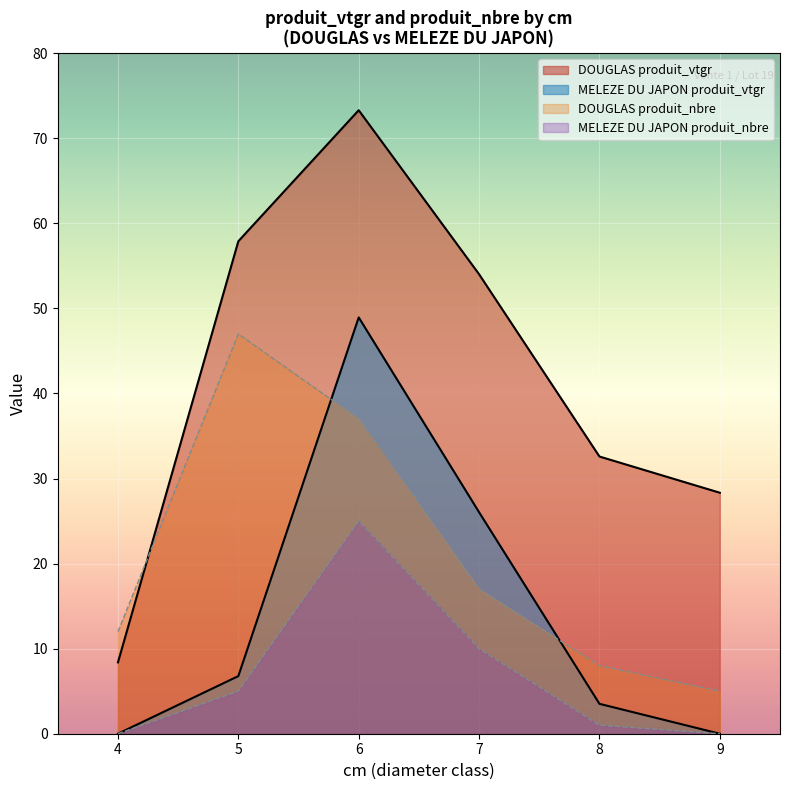

What is the highest value of the produit_nbre series?

47.0